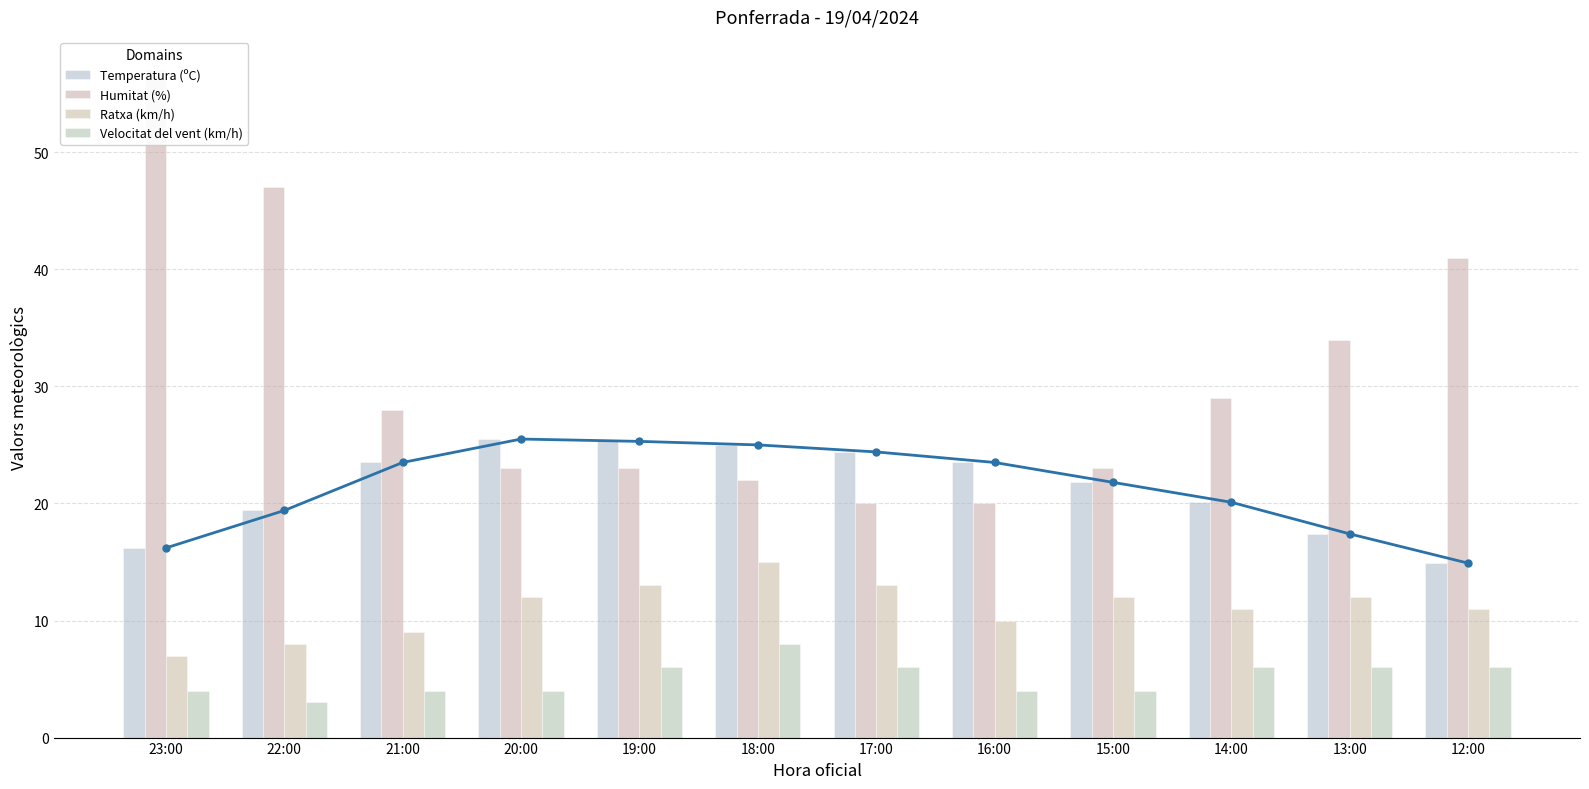

Read the Ratxa (km/h) value at 20:00.

12.0